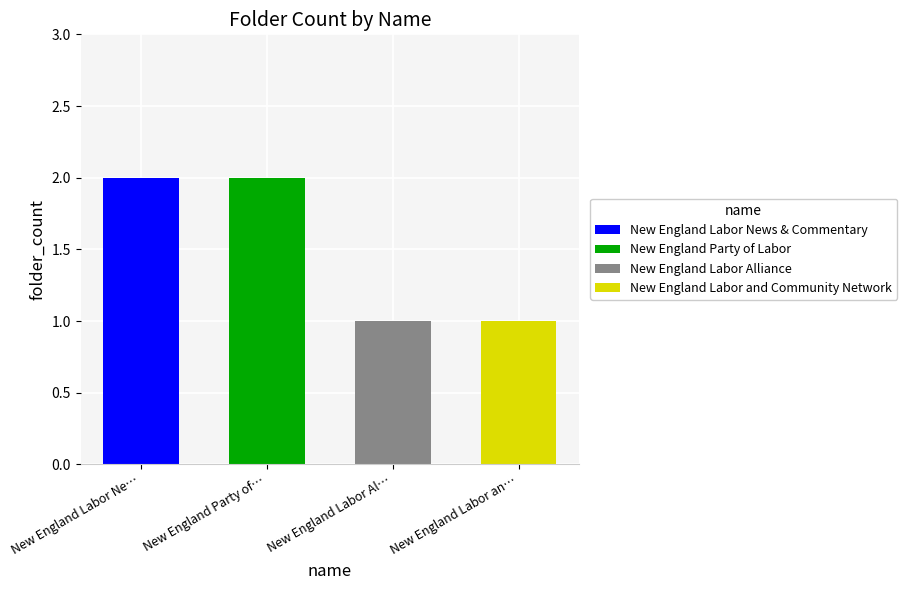

What is the label of the 4th bar from the right?

New England Labor News & Commentary